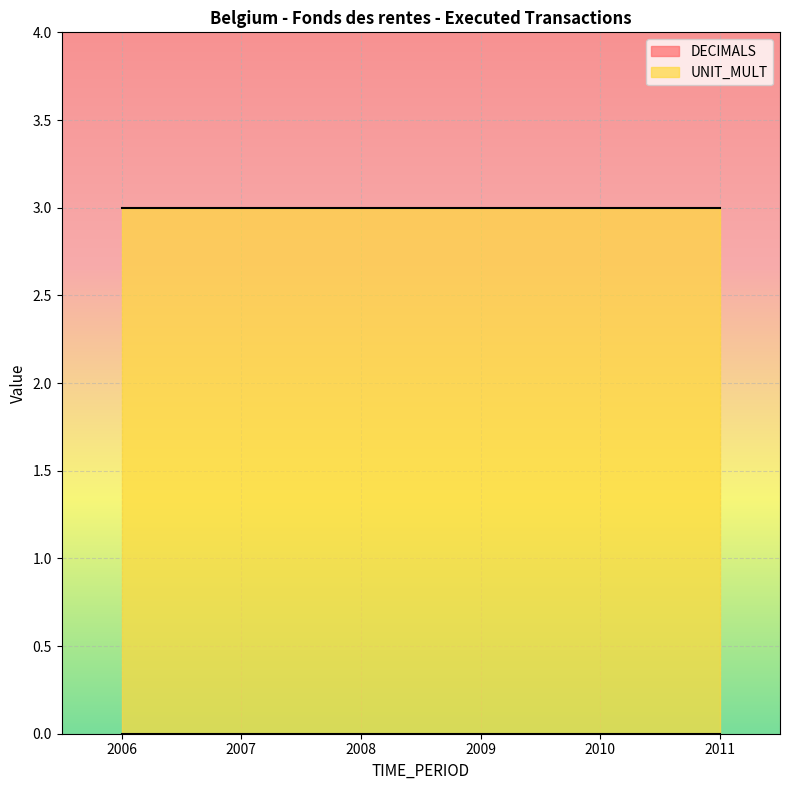

Is it true that UNIT_MULT equals 1 at 2010?

False